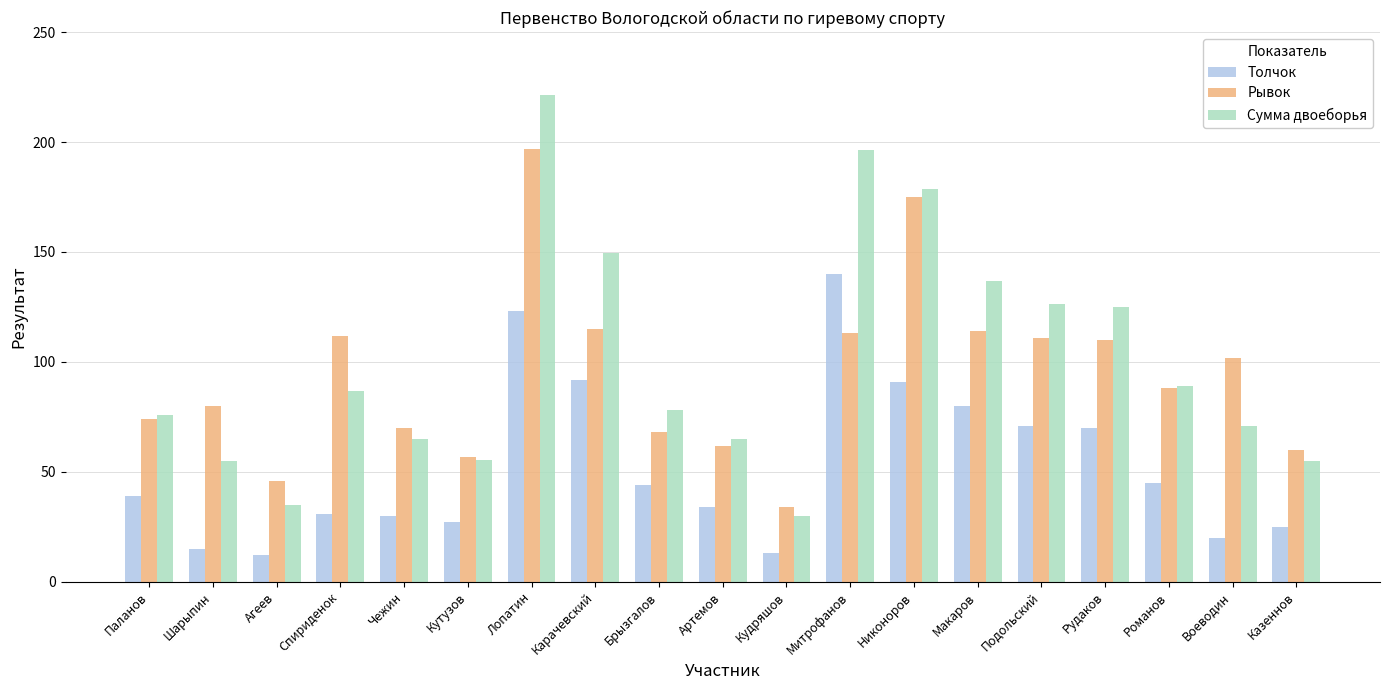

Which series has the largest range (max minus min)?

Сумма двоеборья